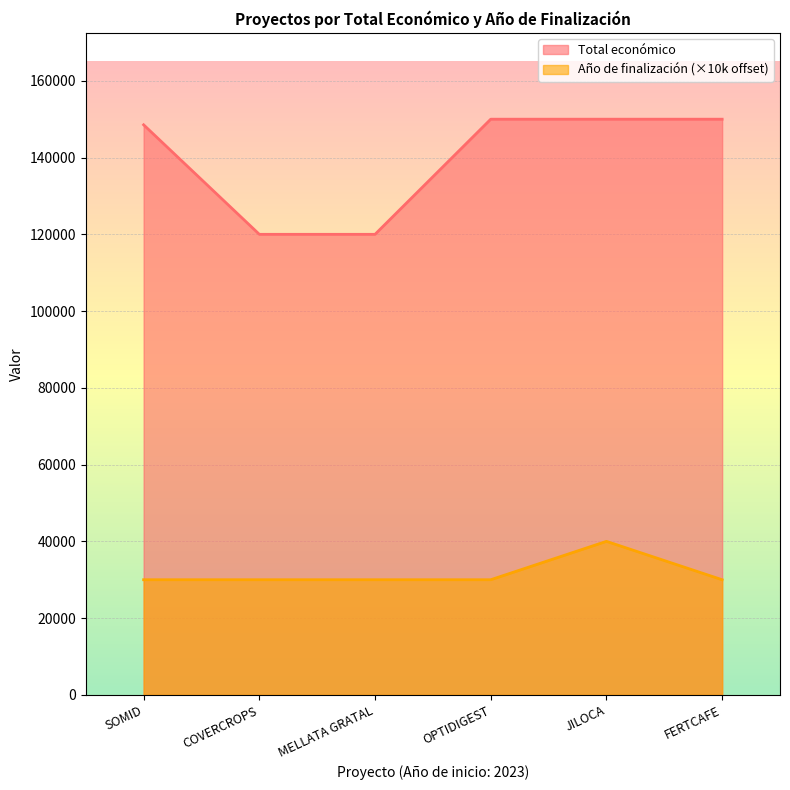

Does the chart display data point markers on the line(s)?

No